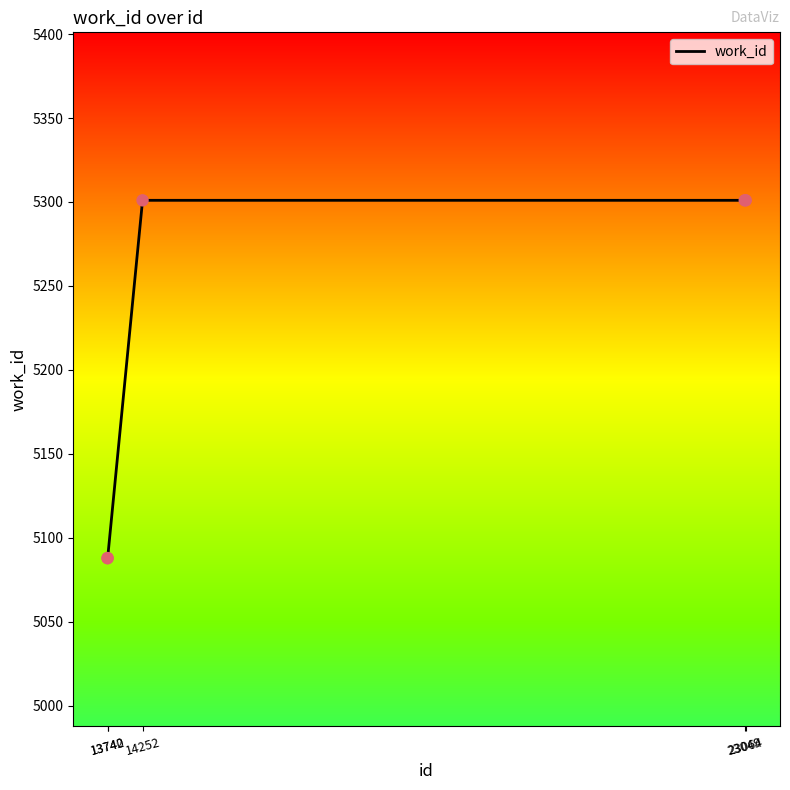

What is the change in value from 13740 to 23064?

+213